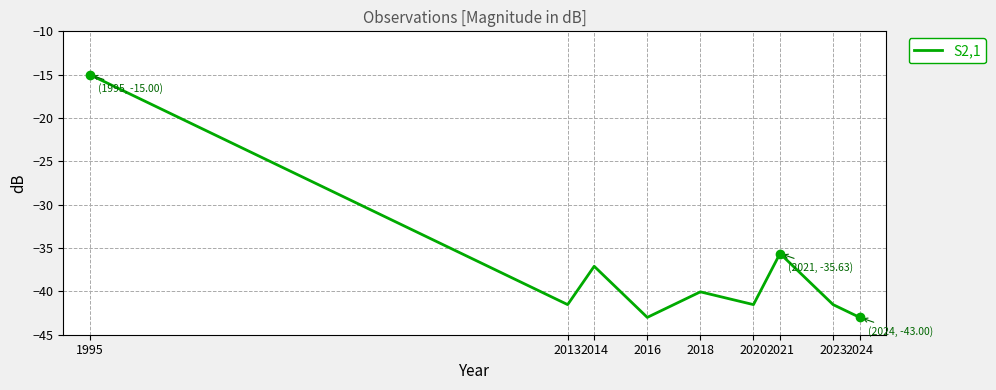

How many series are shown in this chart?

1